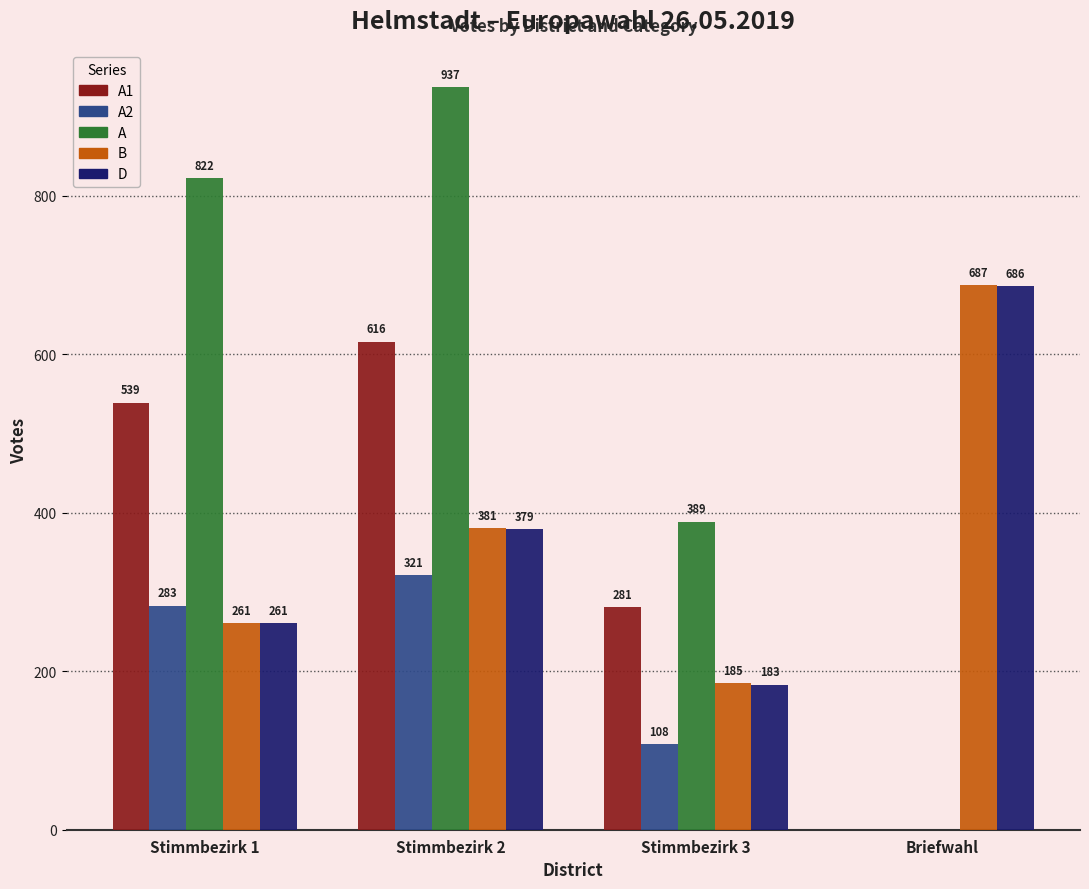

Reading right to left, what are all the values shown in this chart?

A1: 0	281	616	539
A2: 0	108	321	283
A: 0	389	937	822
B: 687	185	381	261
D: 686	183	379	261